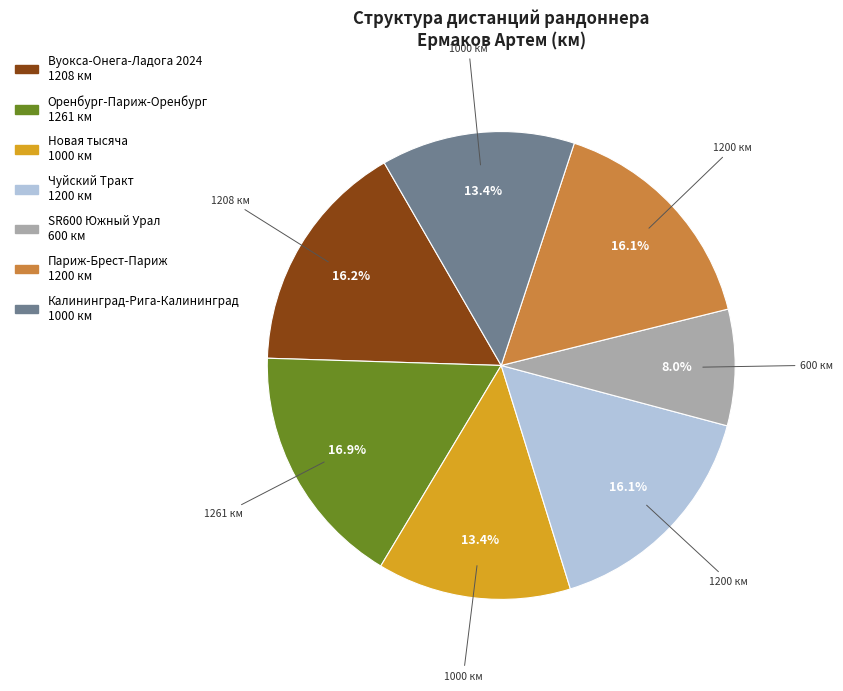

To the nearest percent, what portion does SR600 Южный Урал represent?

8%